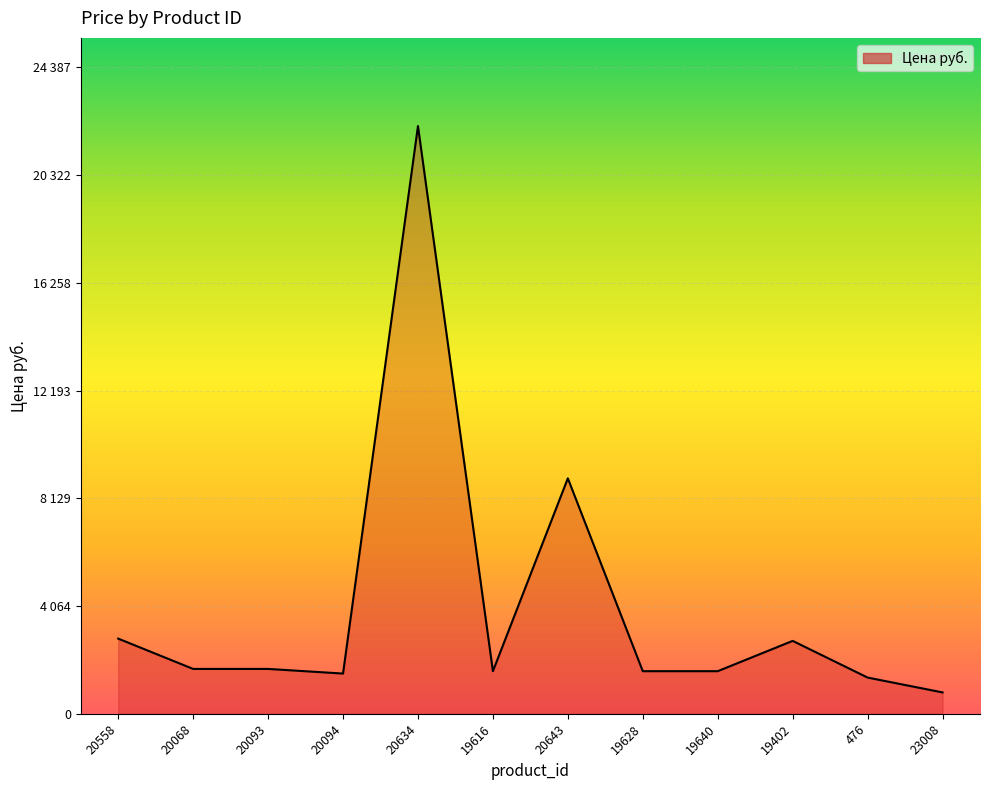

What is the smallest value displayed?

806.0